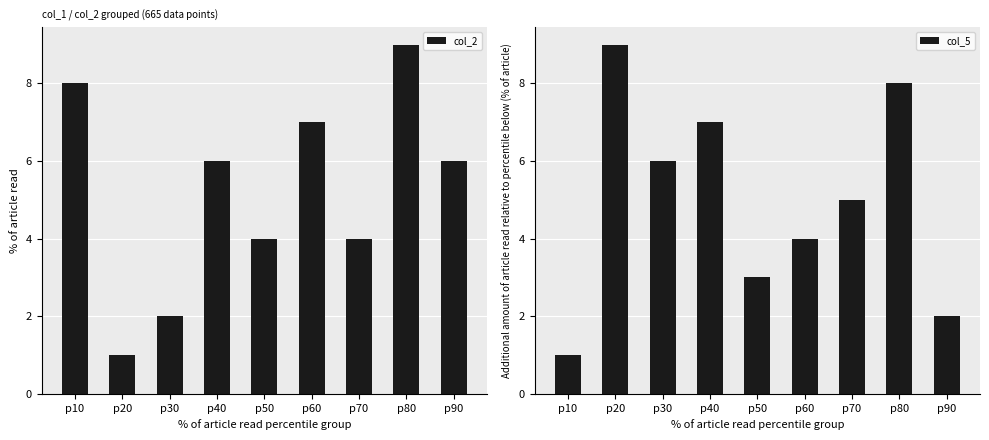

Reading left to right, what are all the values shown in this chart?

col_2: 8	1	2	6	4	7	4	9	6
col_5: 1	9	6	7	3	4	5	8	2